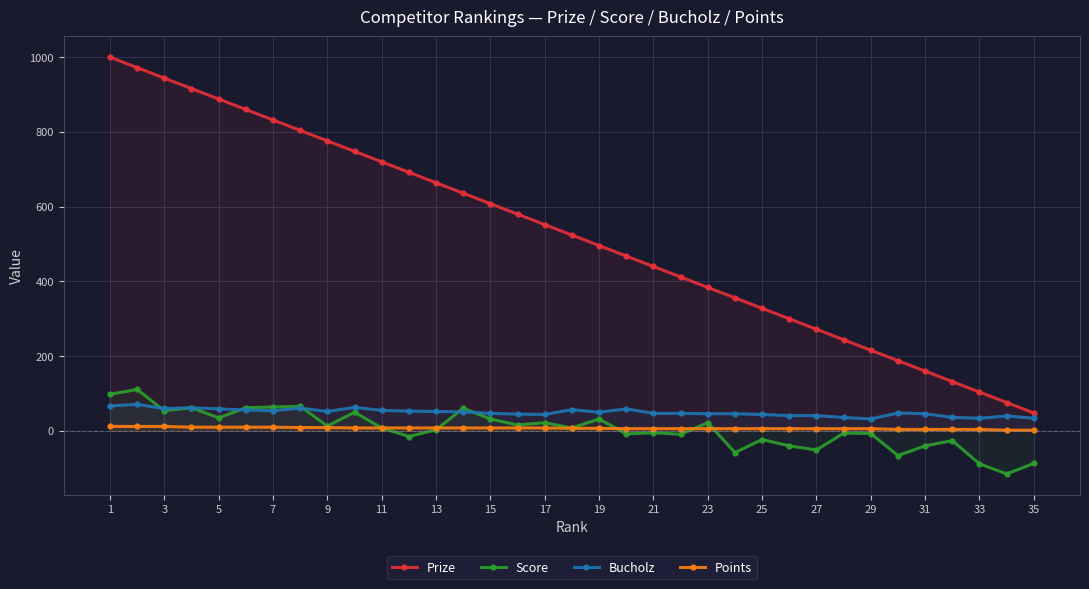

Which series has the largest range (max minus min)?

Prize